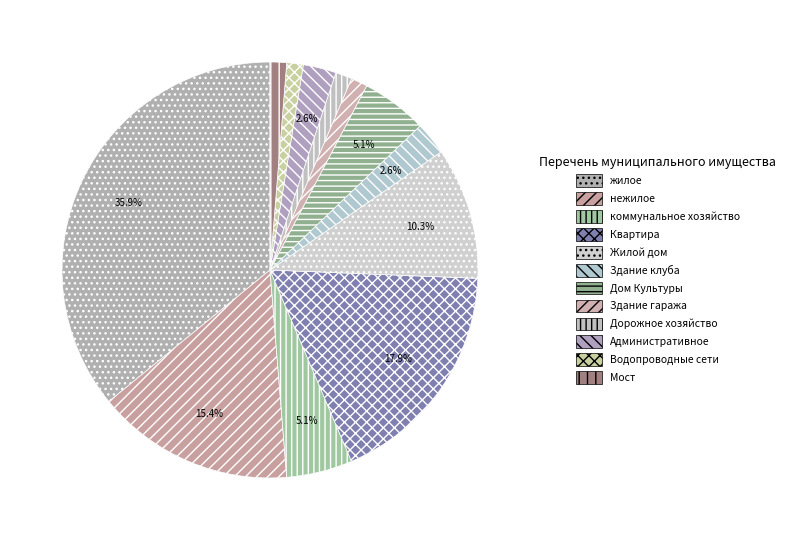

How many segments does this pie chart have?

12